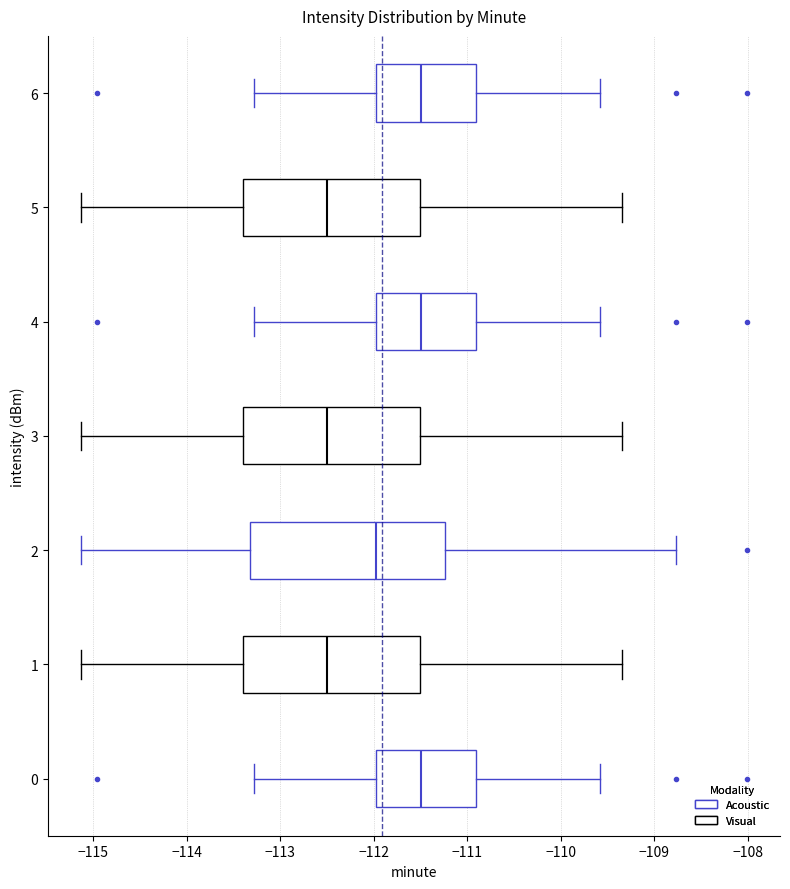

Comparing the boxes themselves (not the whiskers), which one is the widest?

2